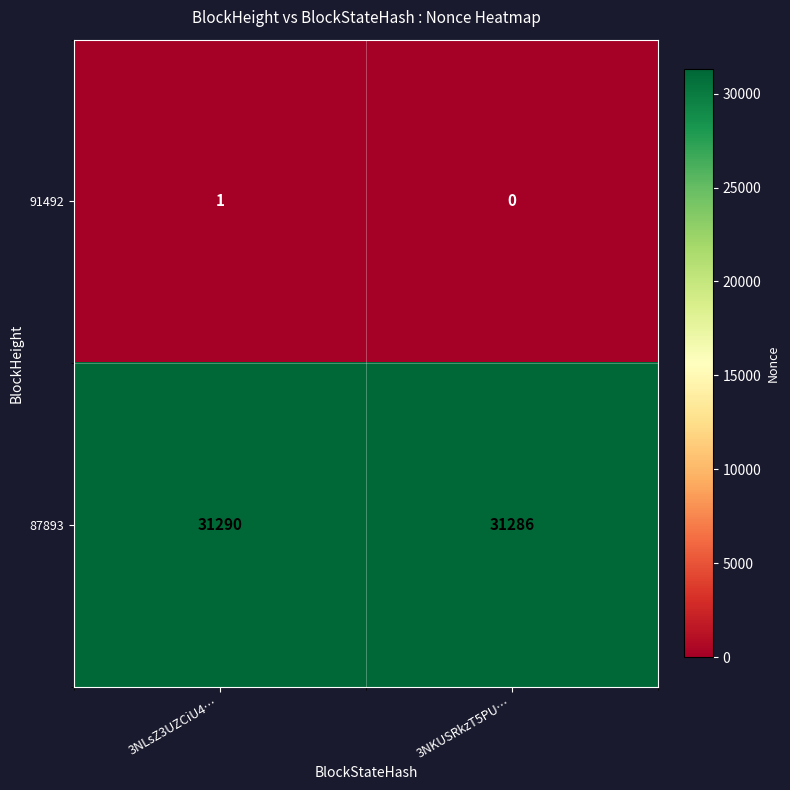

At 3NLsZ3UZCiU4…, list the series in order from largest to smallest.

87893, 91492